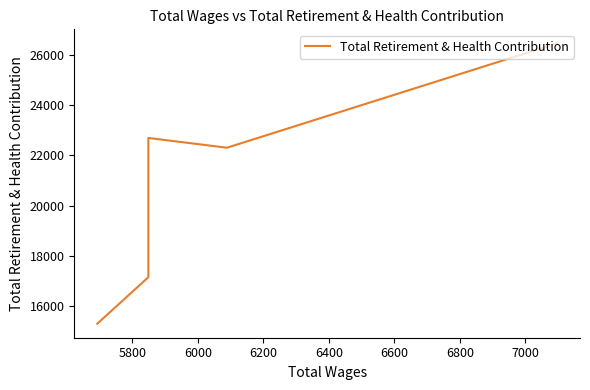

True or false: there are more than 1 points higher than both neighbors.

False